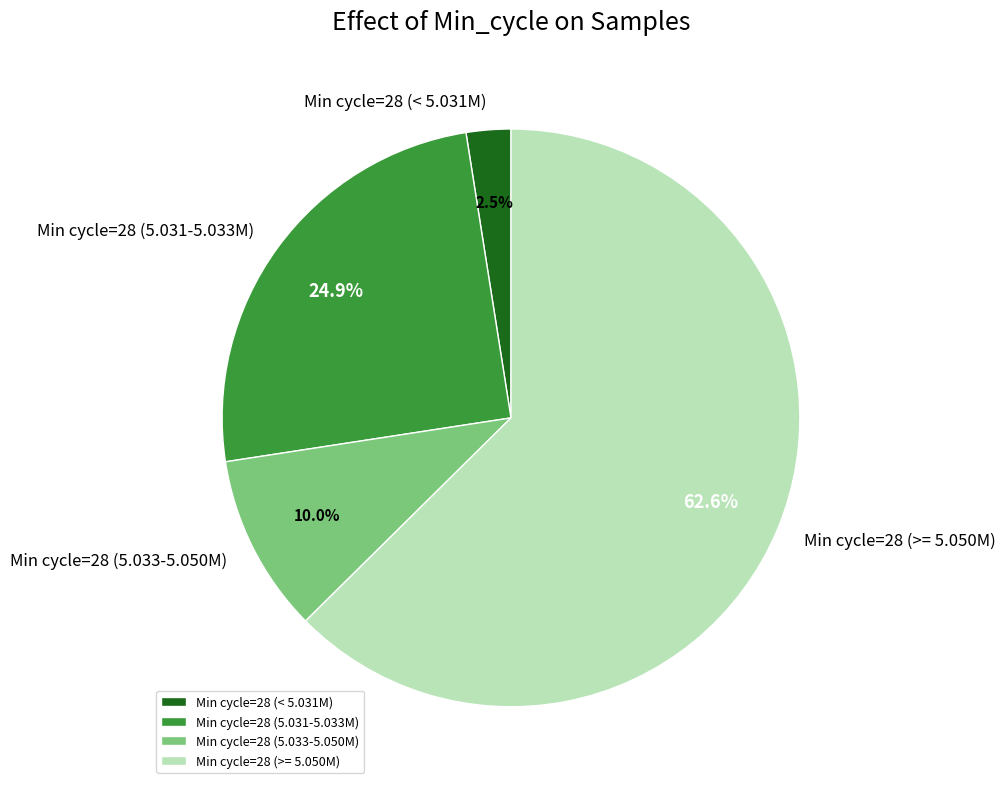

Is Min cycle=28 (5.033-5.050M) the majority of the pie?

No